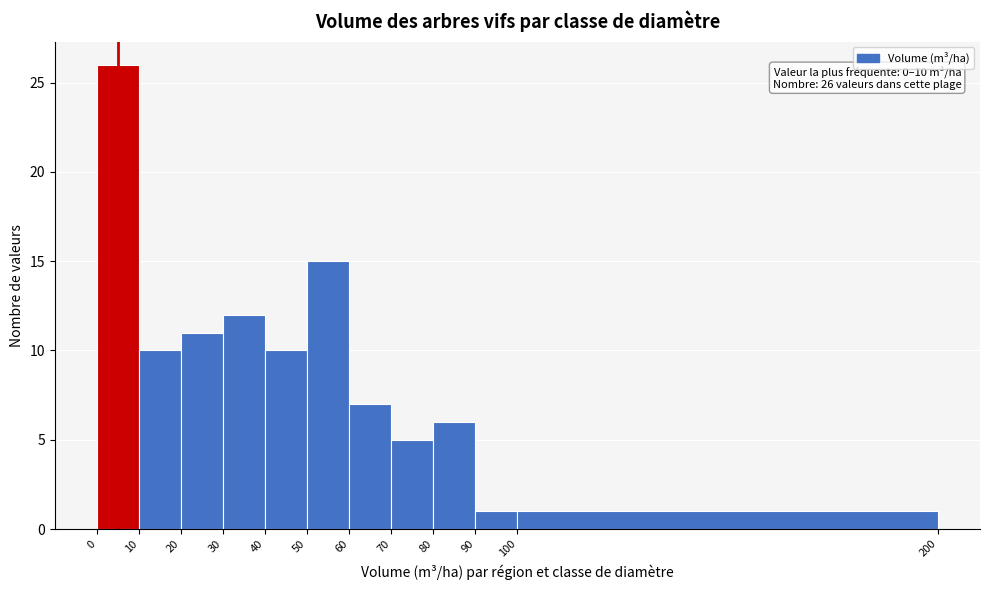

Over which range of the x-axis is the bar tallest?

0 to 10